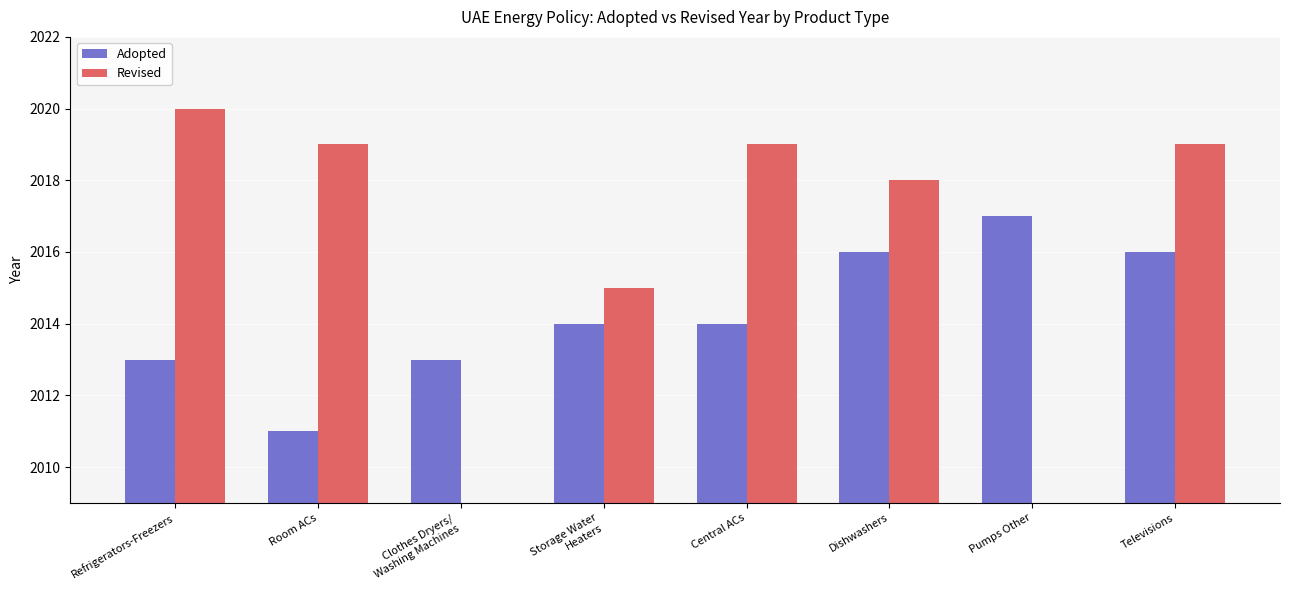

At which label does Adopted first exceed 2014?

Dishwashers